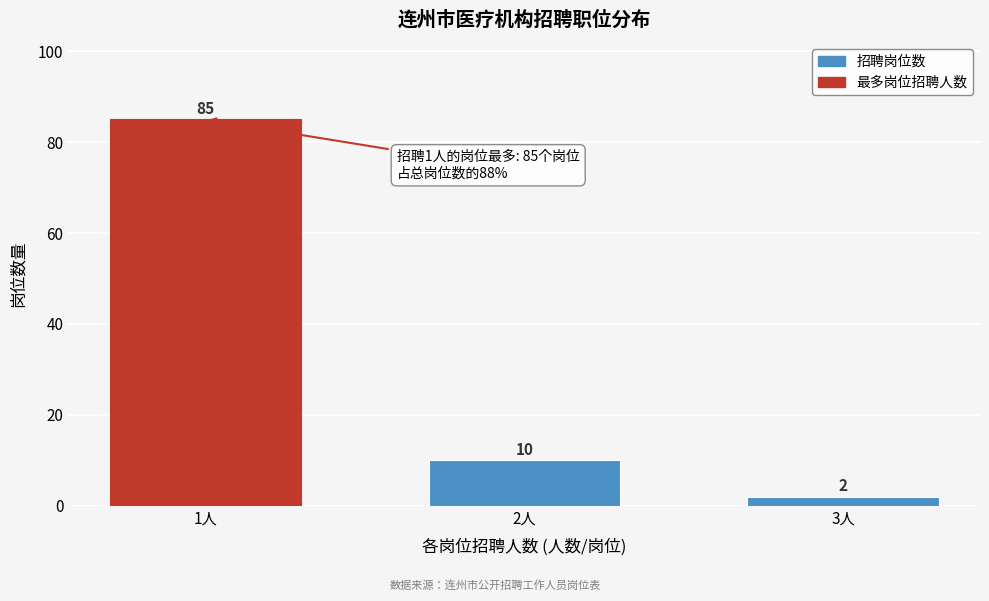

Reading right to left, list all the values displayed in this chart.

2	10	85